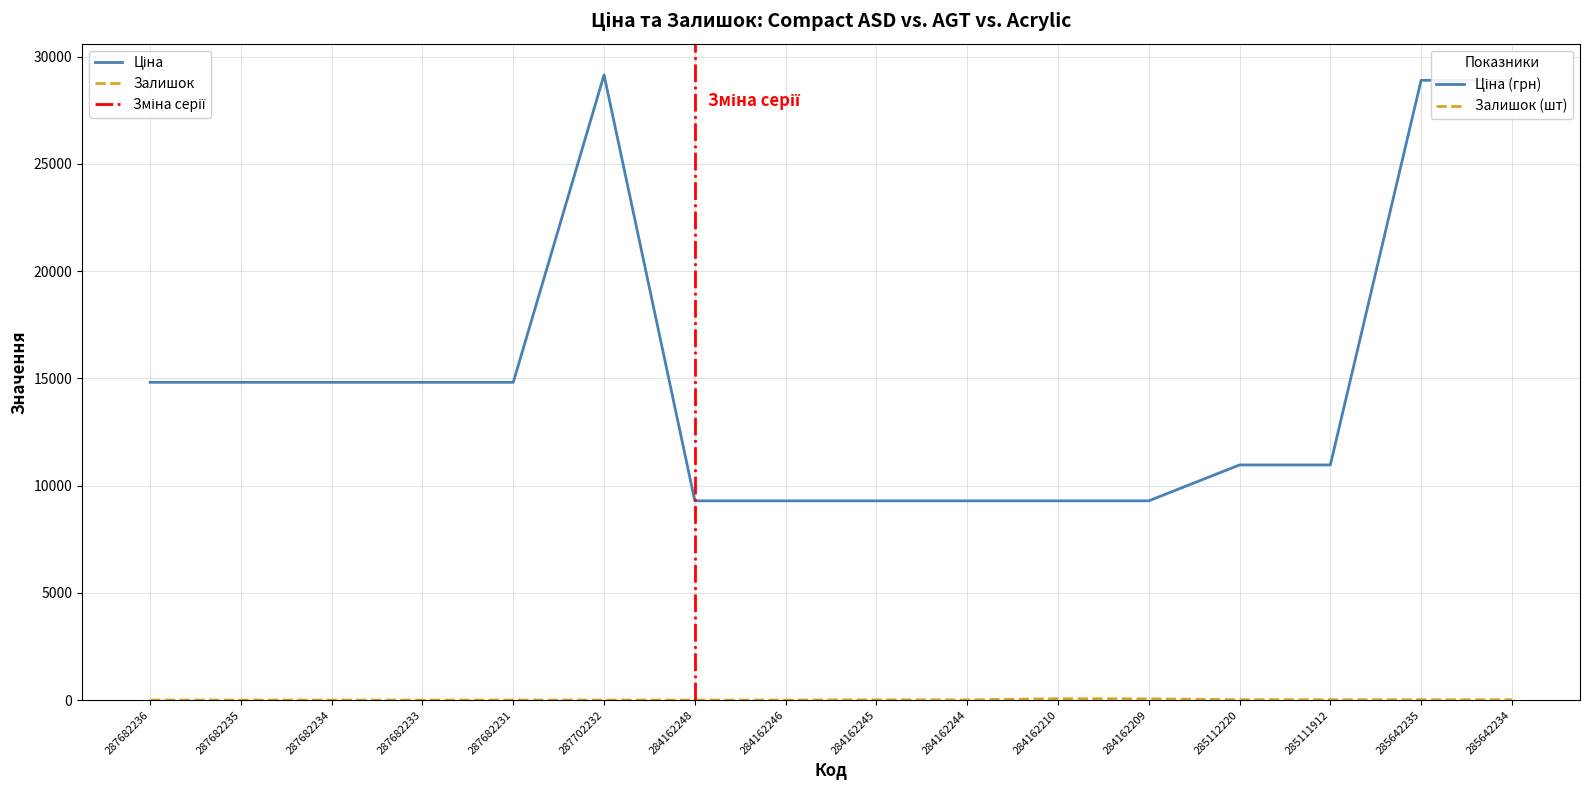

What is the minimum value for Ціна?

9290.5